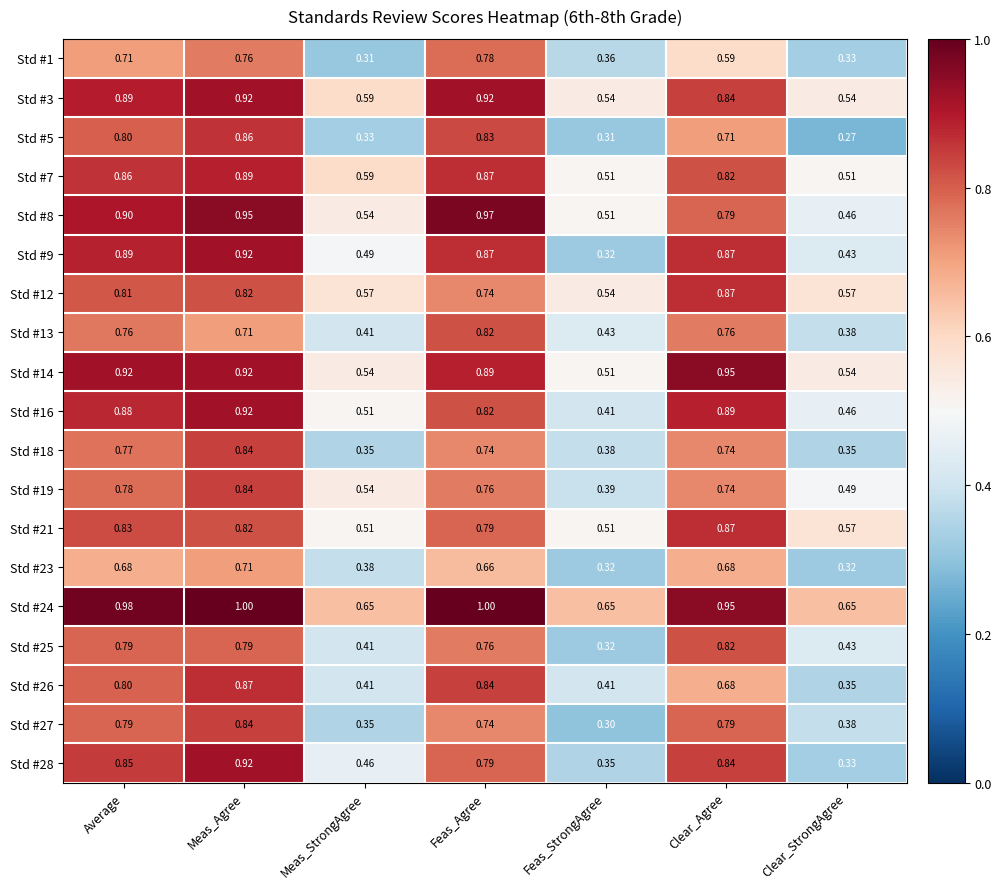

Where is Std #14 nearest to the value 0?

Feas_StrongAgree